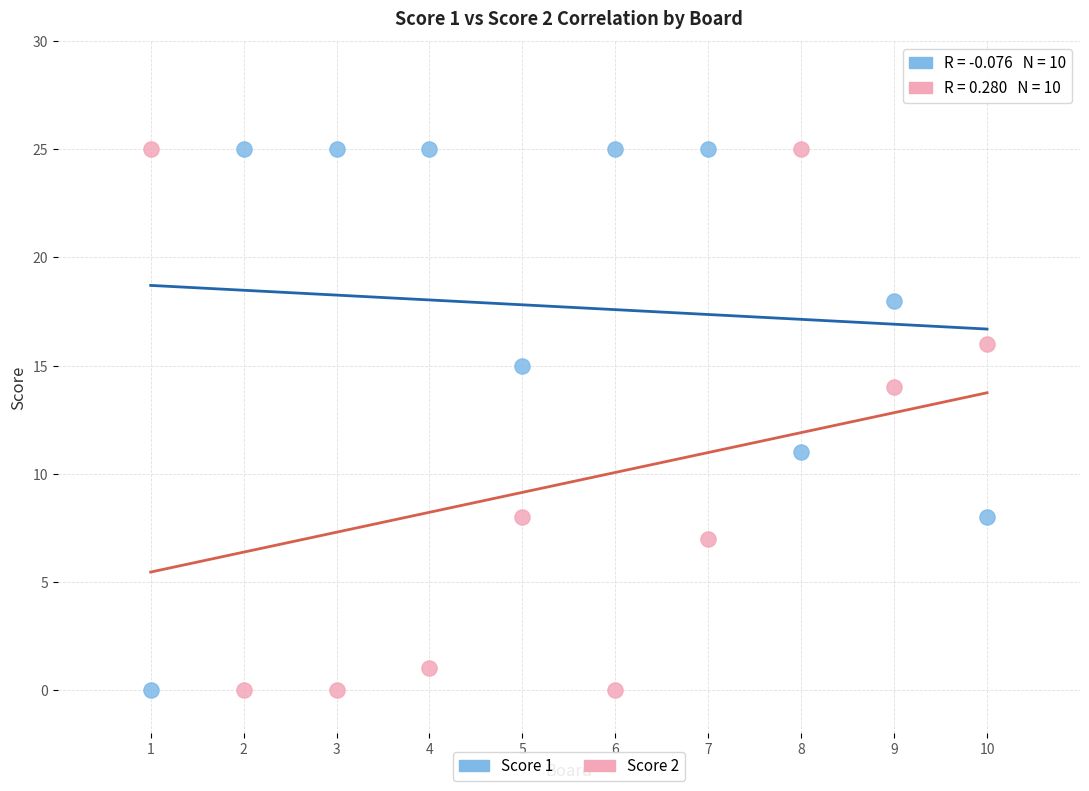

Across all data points, what is the range of Y values (max minus min)?

25